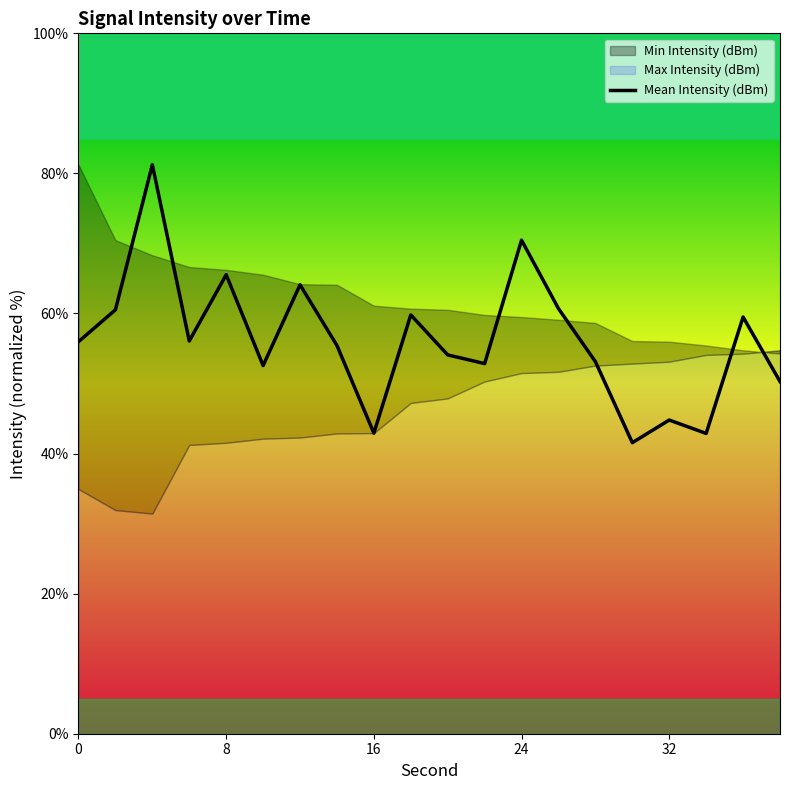

Is this an area chart (filled region under the line)?

No